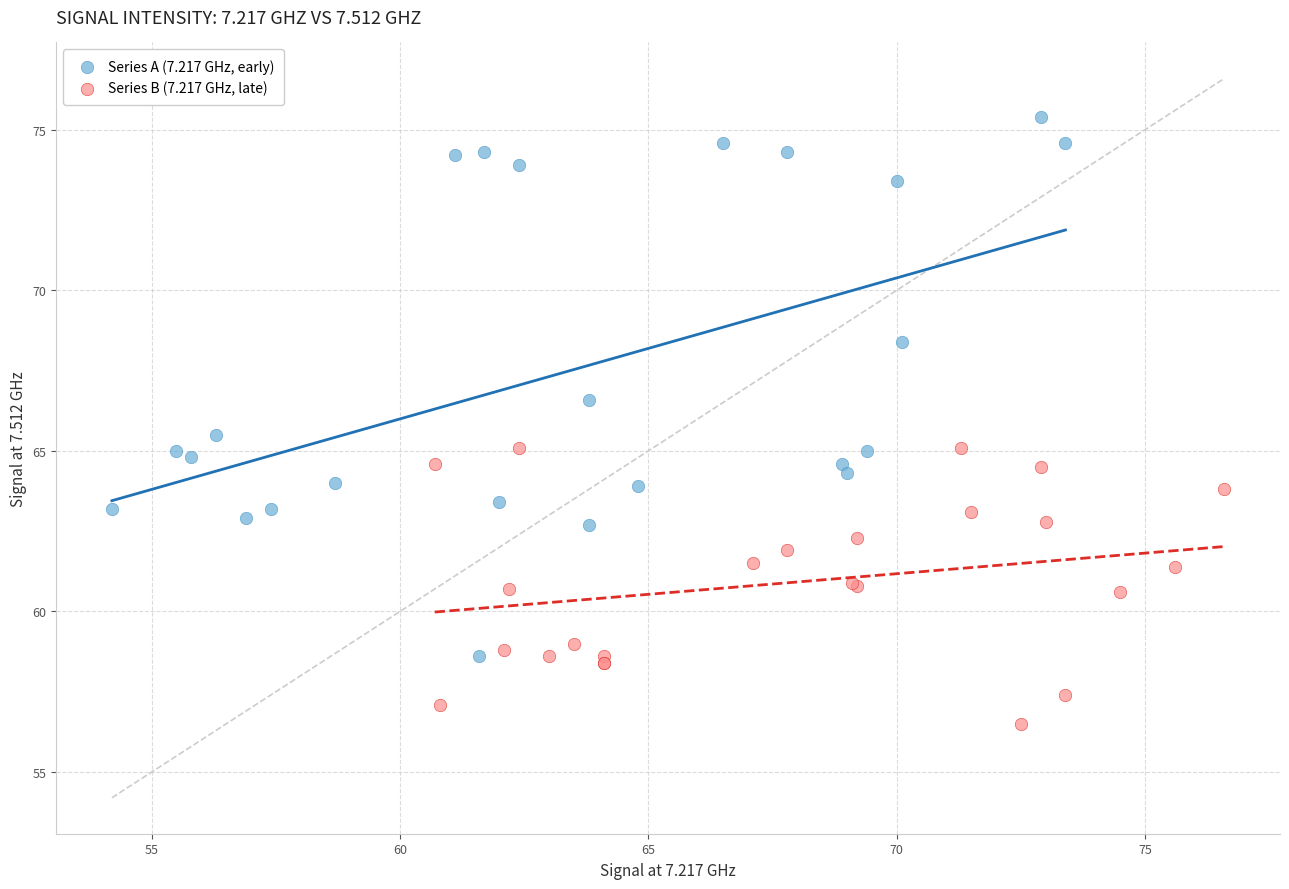

Which series reaches the minimum Y coordinate?

Series B (7.217 GHz, late)